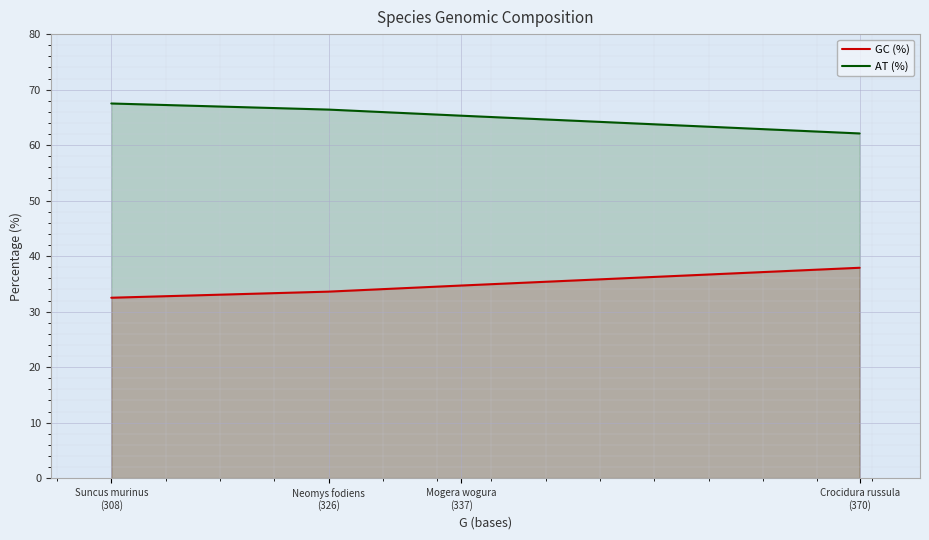

True or false: GC (%) and AT (%) intersect in this chart.

False